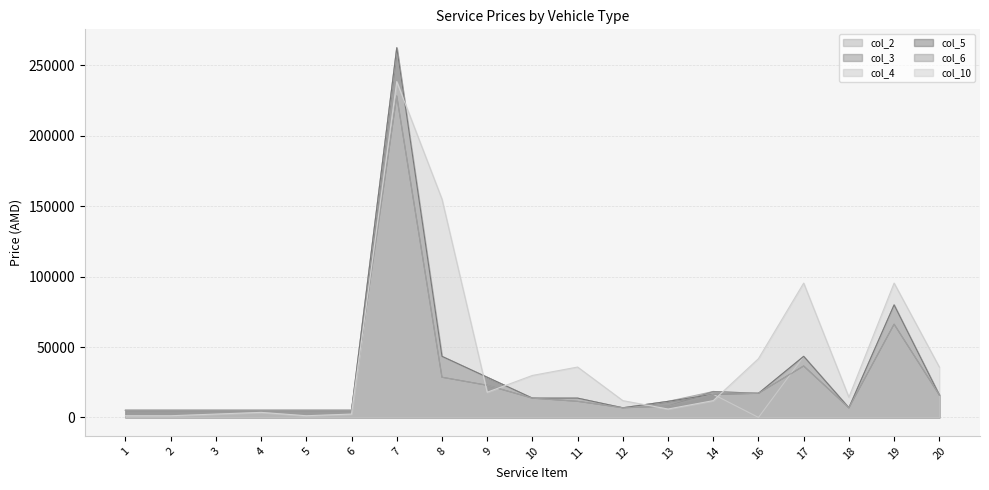

What value does the col_5 series have at 1?

5000.0